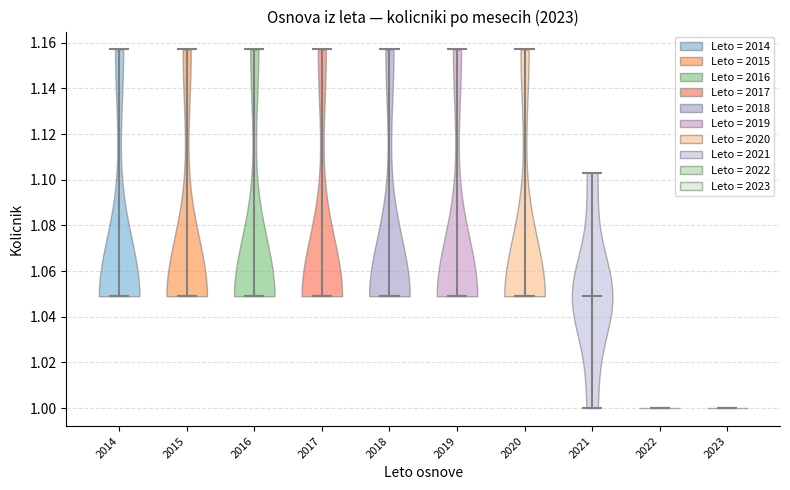

Reading left to right, read every violin against the y-axis: where its median line is, and the lowest and highest points it reaches. The values are not printed on the chart, so give them approximately, as read against the axis.

2014: median line 1.050, lowest point 1.050, highest point 1.158
2015: median line 1.050, lowest point 1.050, highest point 1.158
2016: median line 1.050, lowest point 1.050, highest point 1.158
2017: median line 1.050, lowest point 1.050, highest point 1.158
2018: median line 1.050, lowest point 1.050, highest point 1.158
2019: median line 1.050, lowest point 1.050, highest point 1.158
2020: median line 1.050, lowest point 1.050, highest point 1.158
2021: median line 1.050, lowest point 1.000, highest point 1.104
2022: median line 1.000, lowest point 1.000, highest point 1.000
2023: median line 1.000, lowest point 1.000, highest point 1.000